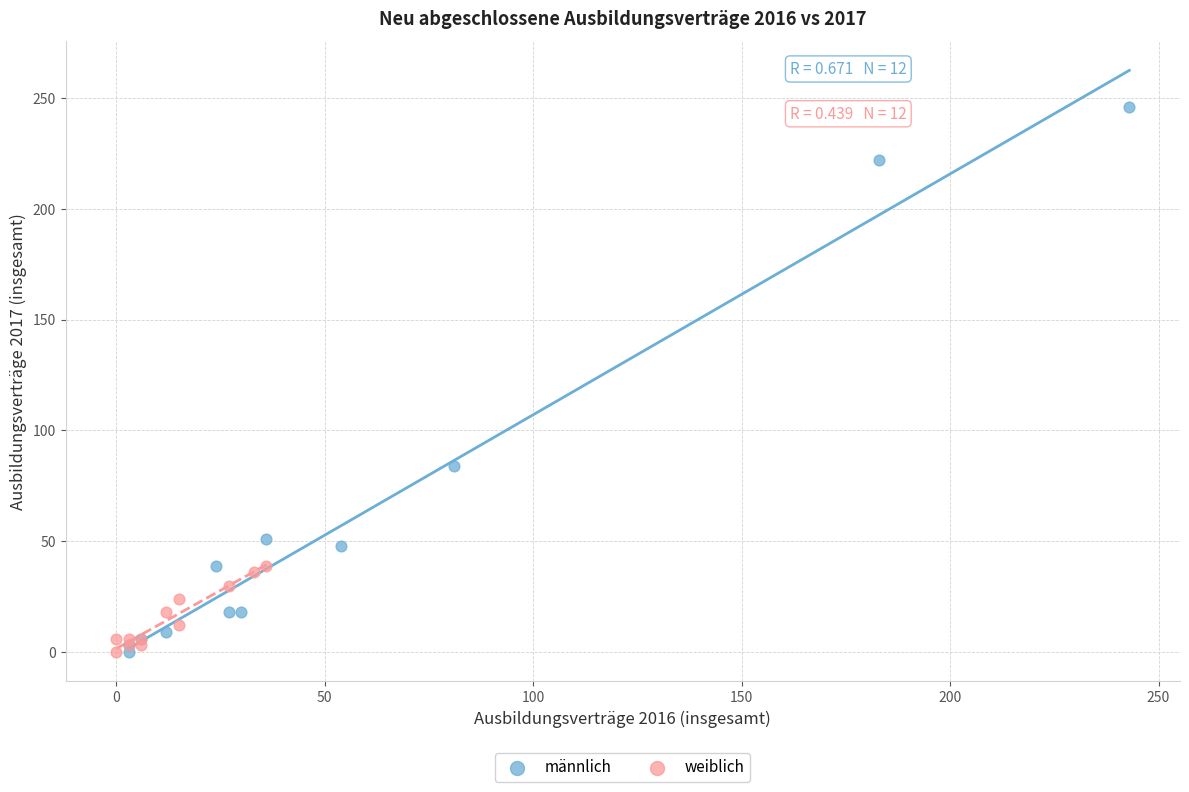

Which series has the largest Y range (max minus min)?

männlich